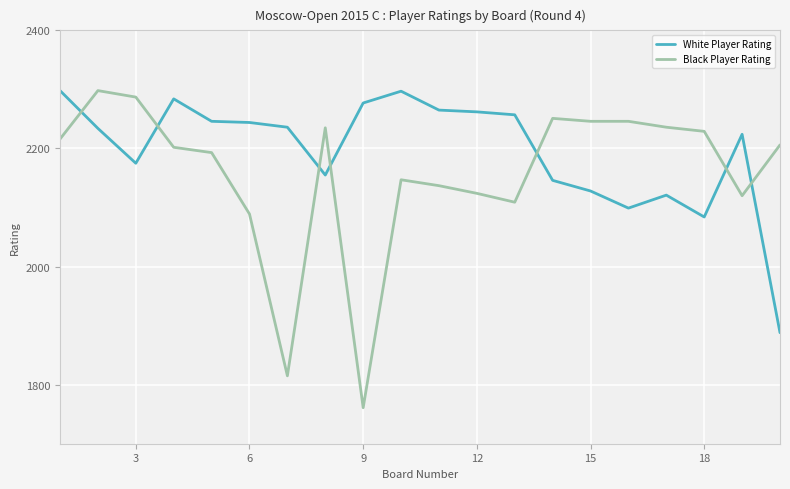

What is the greatest value displayed?

2298